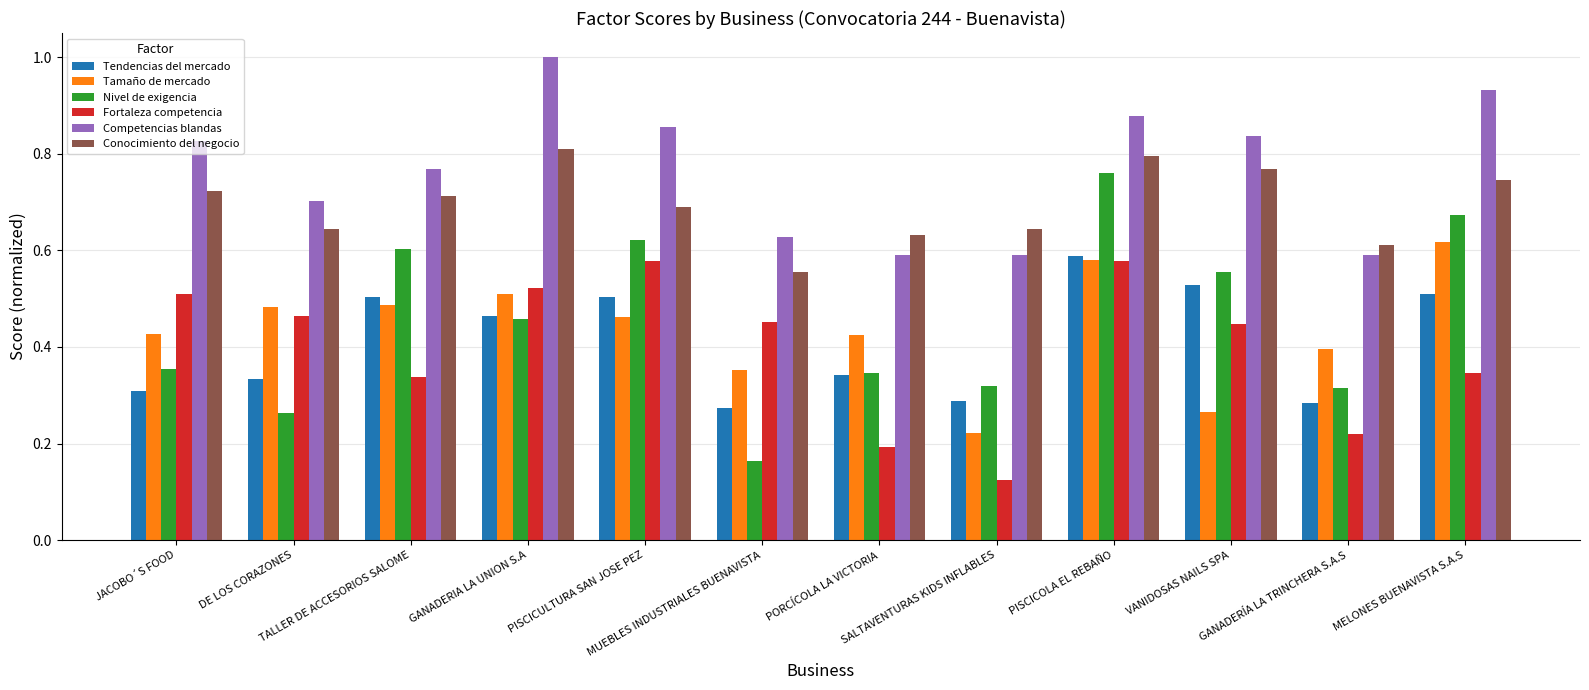

What position from the left is SALTAVENTURAS KIDS INFLABLES?

8